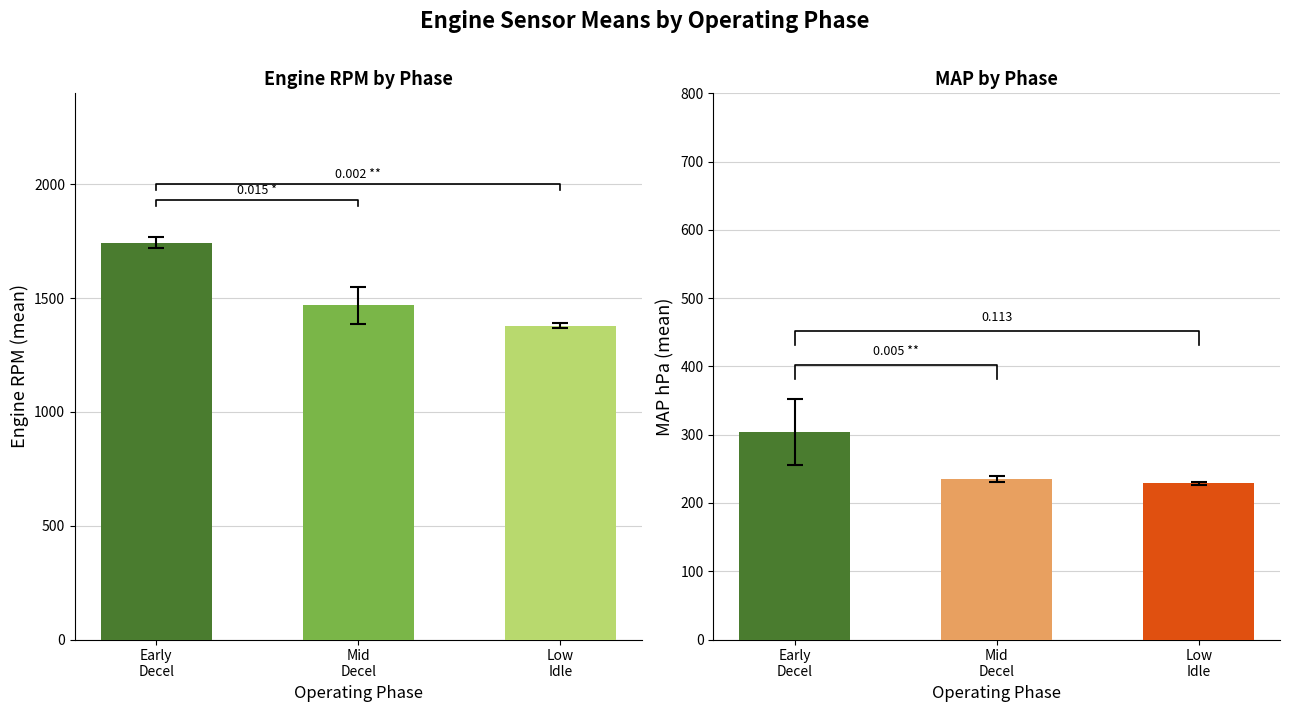

What is the label of the 3rd bar from the left?

Low
Idle